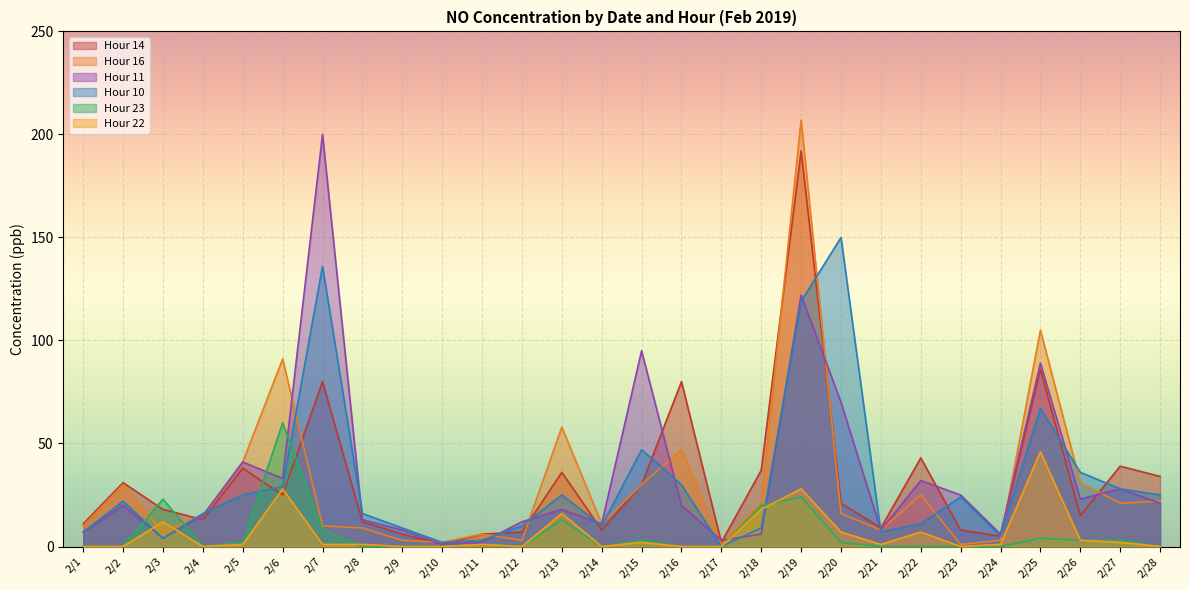

Reading left to right, extract all data points from this chart.

Hour 14: 11	31	18	13	38	25	80	12	6	1	6	7	36	8	30	80	2	37	192	21	9	43	8	5	86	15	39	34
Hour 16: 10	30	7	15	41	91	10	9	3	2	6	3	58	11	30	47	1	21	207	16	8	25	1	3	105	31	21	22
Hour 11: 7	20	4	15	41	33	200	13	8	1	2	12	18	11	95	20	3	6	122	70	8	32	25	6	89	23	28	21
Hour 10: 7	22	4	16	25	29	136	16	9	2	3	10	25	10	47	30	0	9	119	150	7	11	24	5	67	36	28	25
Hour 23: 0	0	23	0	2	60	8	0	0	0	1	0	13	0	3	0	0	20	24	2	0	0	0	0	4	3	3	0
Hour 22: 0	0	12	0	1	28	1	1	0	0	1	0	16	0	2	0	0	18	28	7	1	7	0	1	46	3	2	0